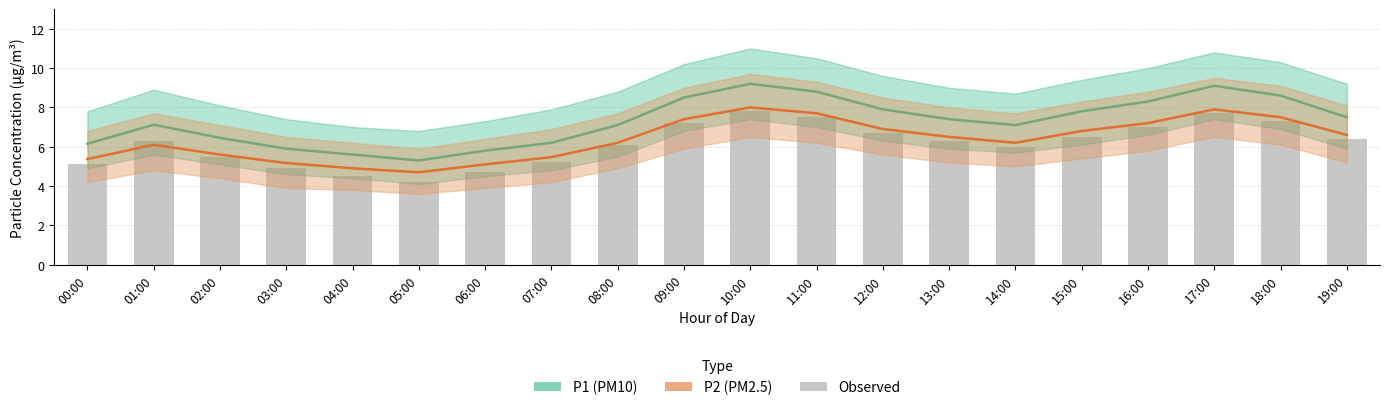

How many groups of bars are there?

20